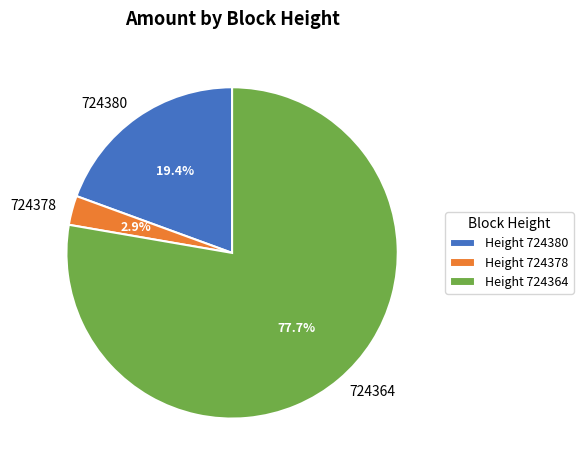

Count the number of slices in the pie.

3